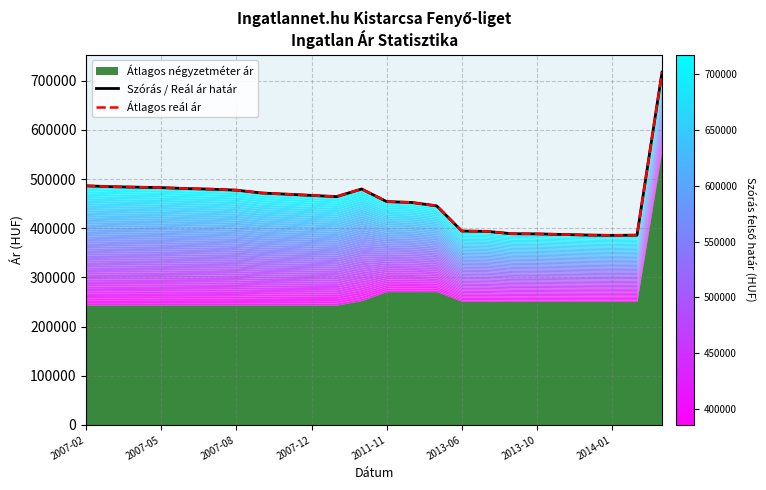

Is it true that Szórás / Reál ár határ equals 304032 at 2014-01?

False